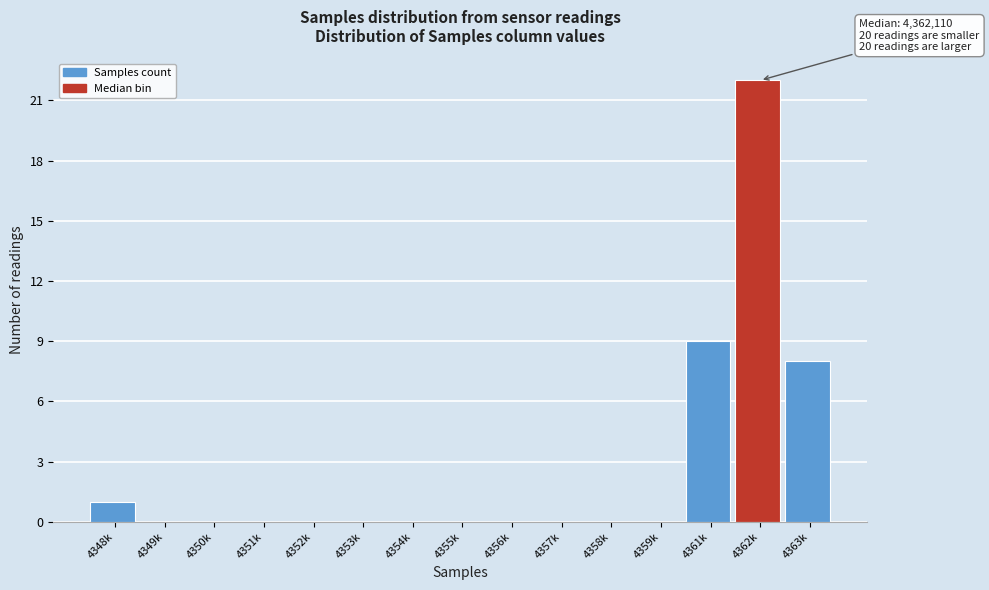

Reading right to left, list all the values displayed in this chart.

4363k=8	4362k=22	4361k=9	4359k=0	4358k=0	4357k=0	4356k=0	4355k=0	4354k=0	4353k=0	4352k=0	4351k=0	4350k=0	4349k=0	4348k=1